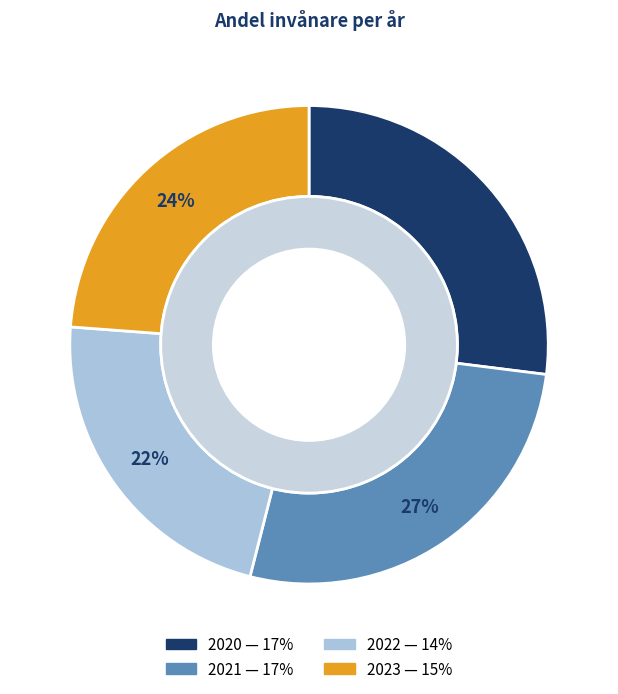

What is the total percentage of 2021 and 2020?

54.0%